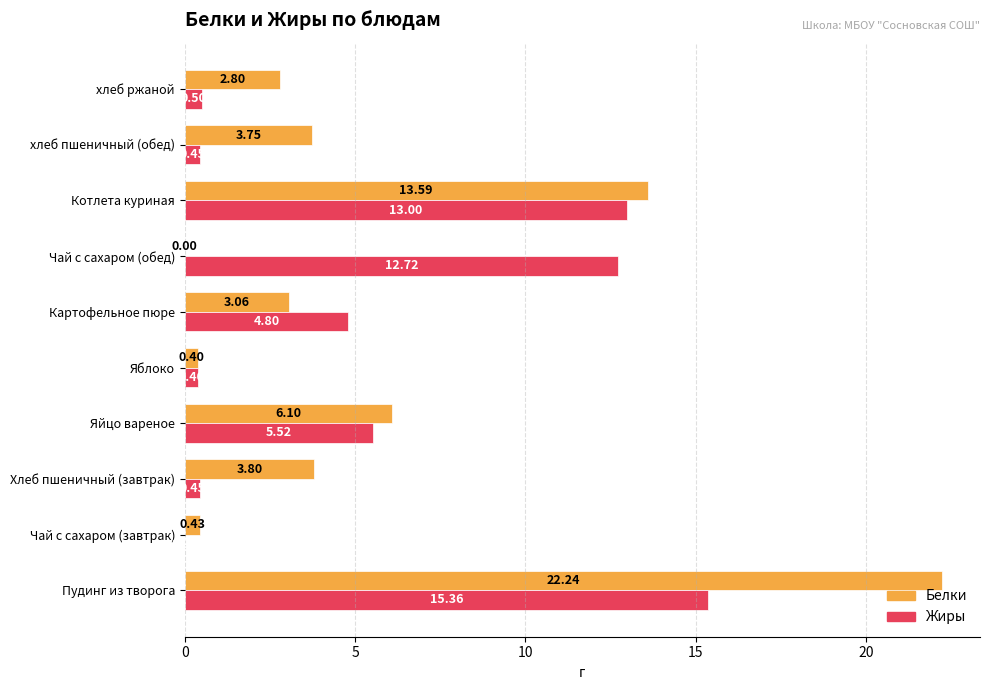

Is the value of Белки at хлеб пшеничный (обед) greater than the value of Жиры at Яйцо вареное?

No